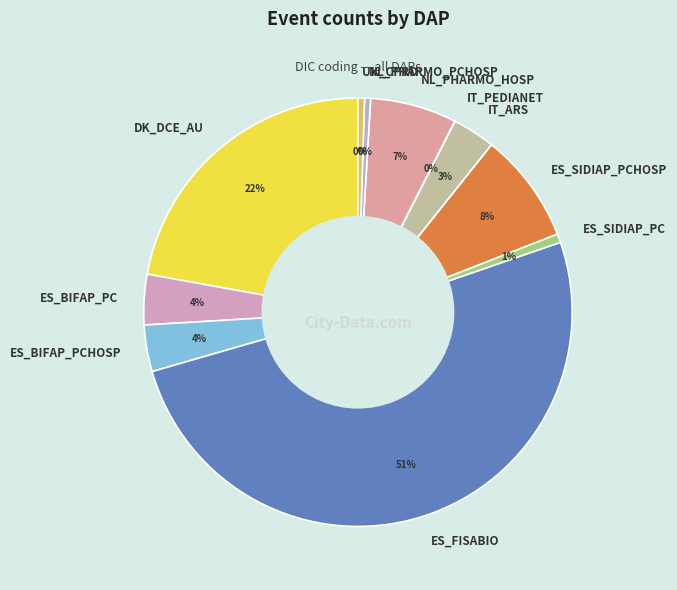

To the nearest percent, what portion does ES_SIDIAP_PC represent?

1%